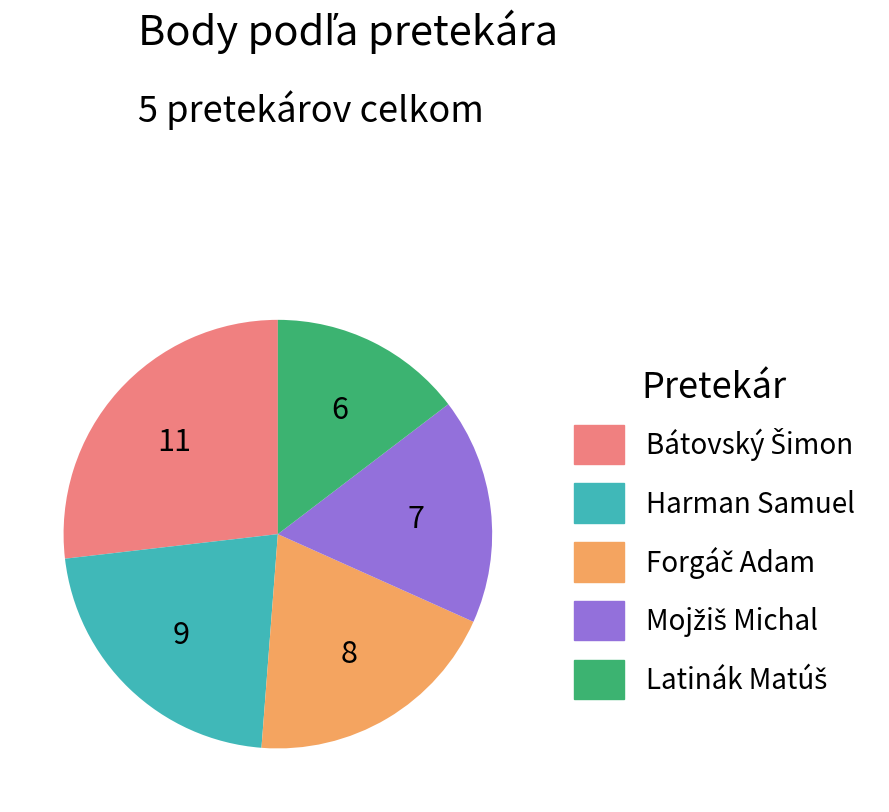

Is it true that Harman Samuel is 22% of the pie?

True